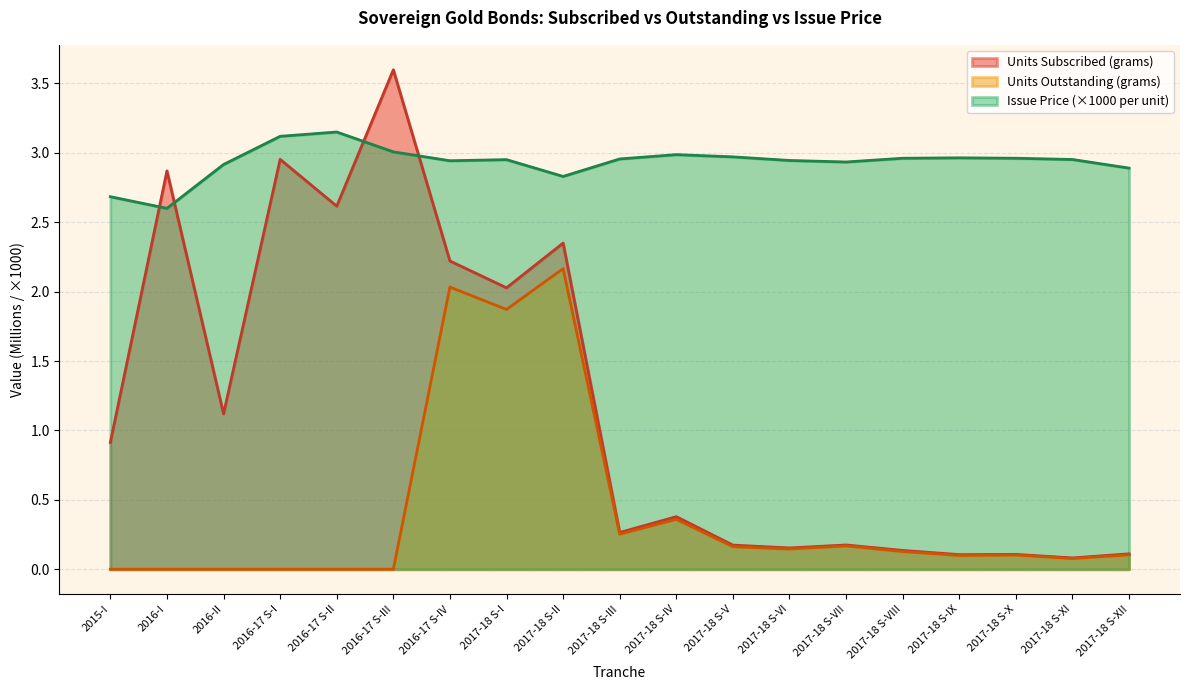

What is the value of the Issue Price (per unit) point at the 11th from the left?

3.0